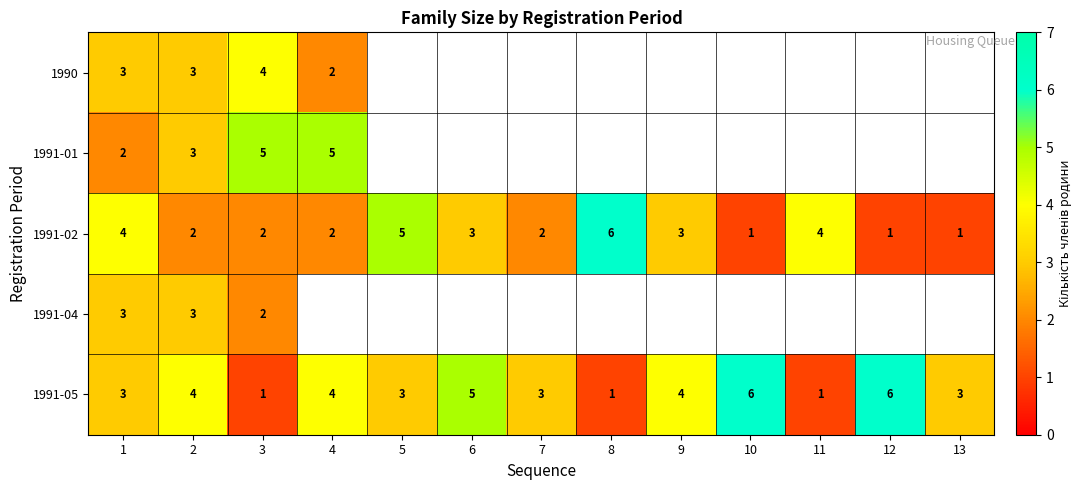

Count the number of data series in this chart.

5